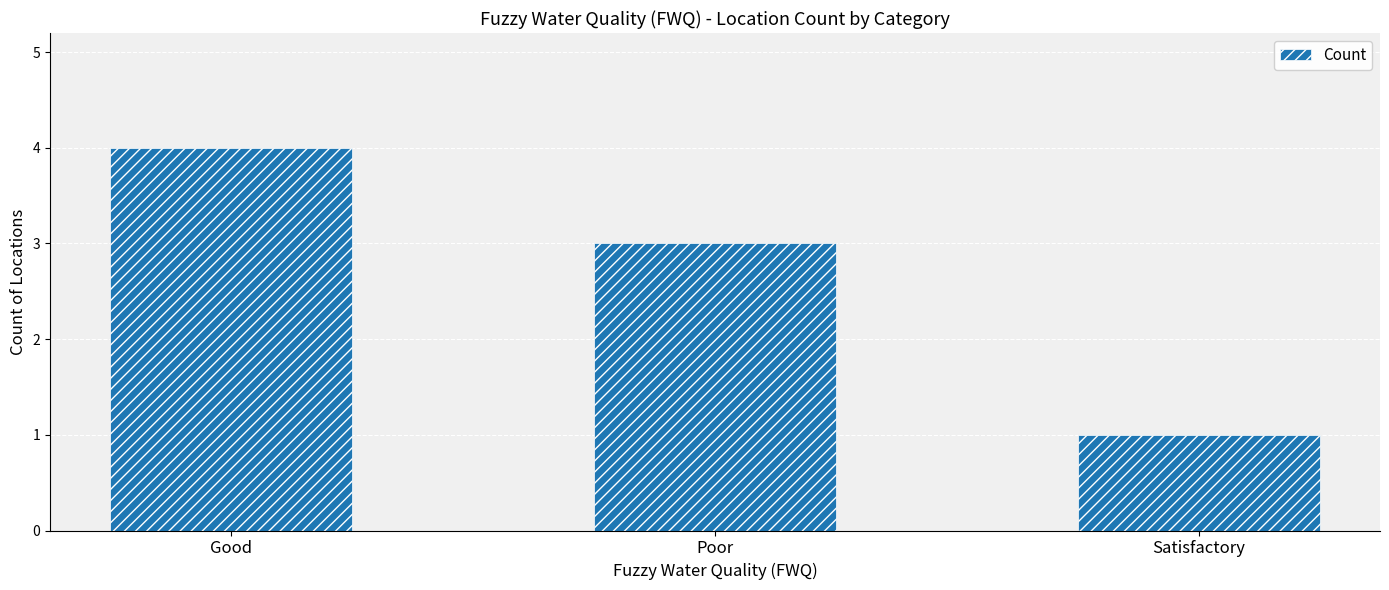

What is the difference between the values at Good and Poor?

1